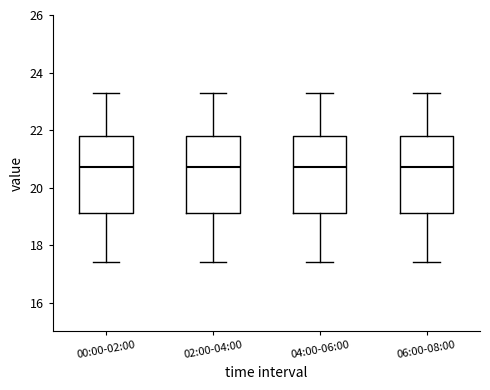

Where is the upper edge of the box for 00:00-02:00 on the y-axis? The values are not printed on the chart, so give them approximately, as read against the axis.

21.8